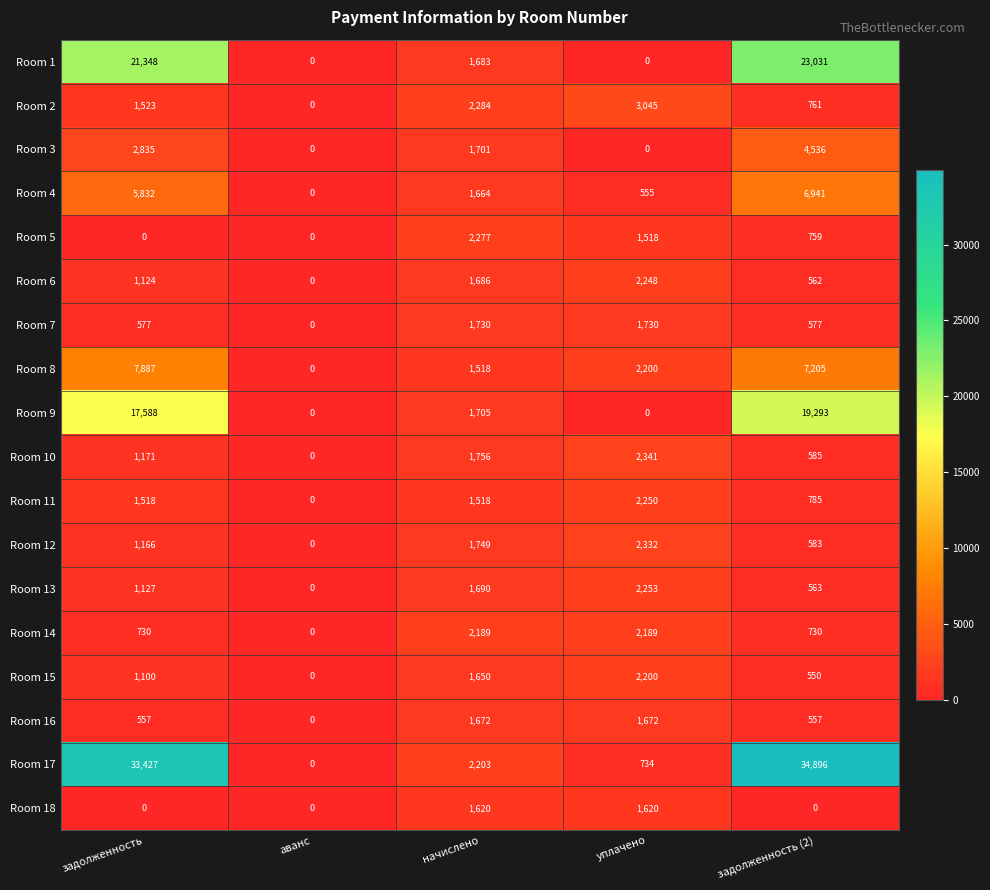

Which series has the largest range (max minus min)?

Room 17